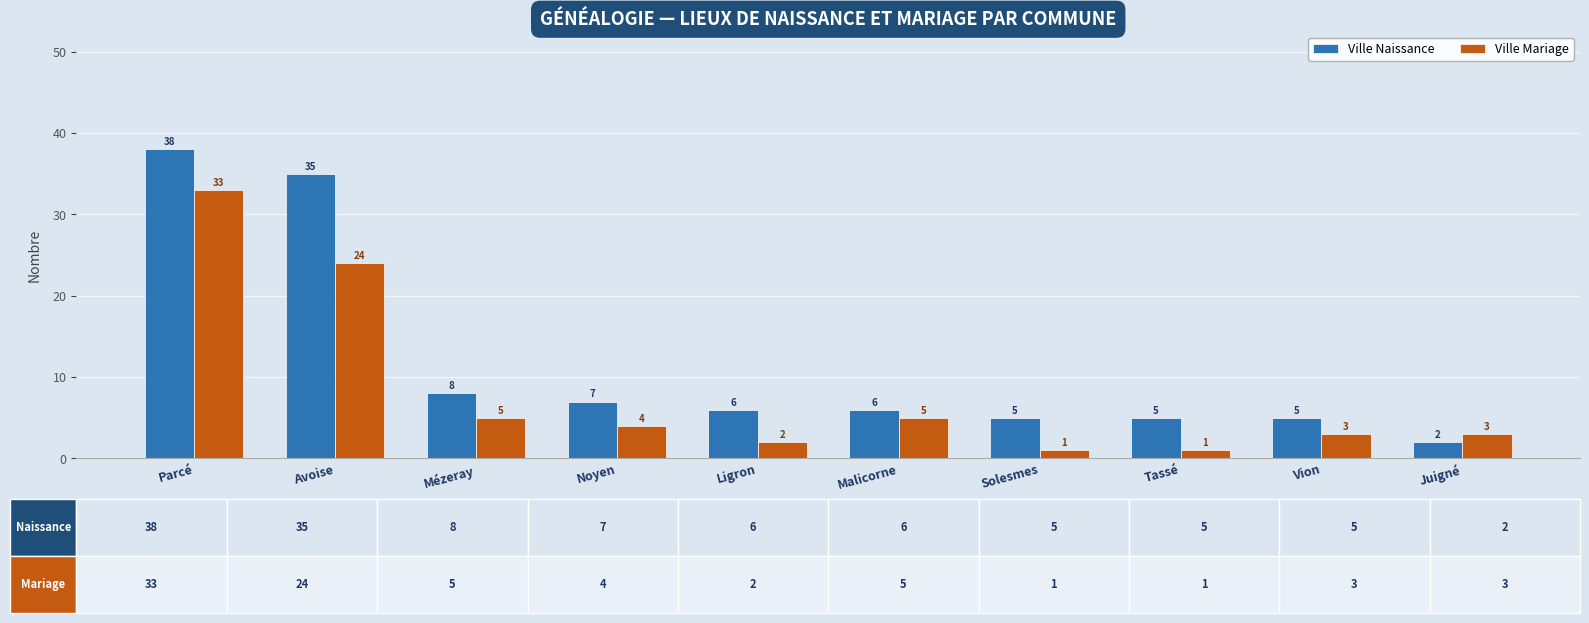

Reading left to right, list all the values displayed in this chart.

Ville Naissance: Parcé=38	Avoise=35	Mézeray=8	Noyen=7	Ligron=6	Malicorne=6	Solesmes=5	Tassé=5	Vion=5	Juigné=2
Ville Mariage: Parcé=33	Avoise=24	Mézeray=5	Noyen=4	Ligron=2	Malicorne=5	Solesmes=1	Tassé=1	Vion=3	Juigné=3